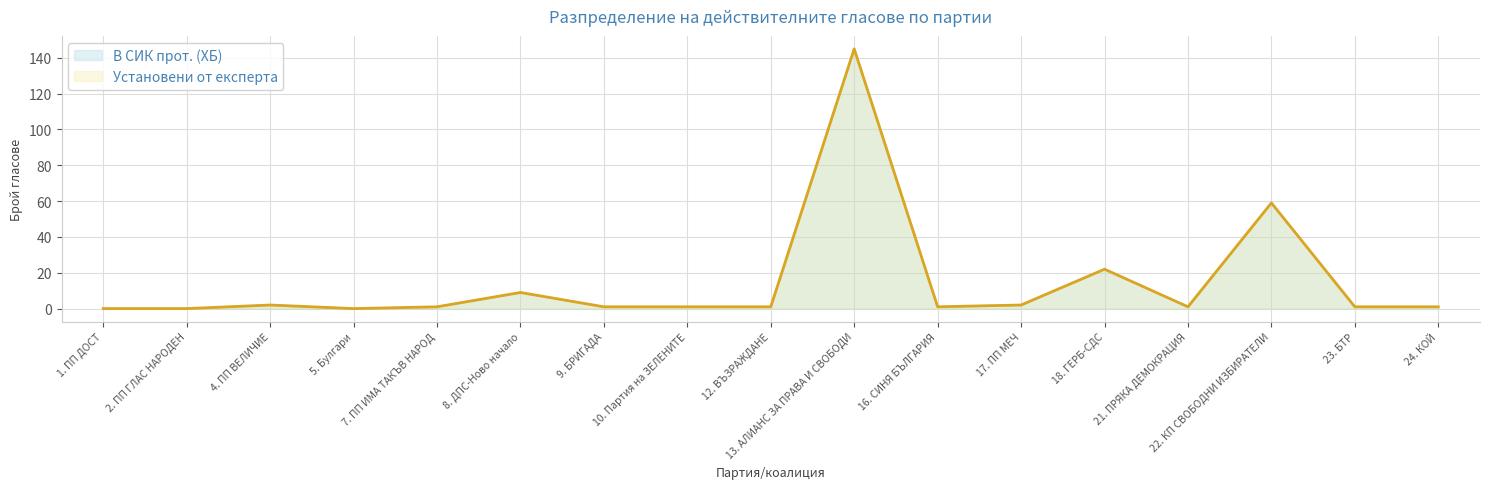

True or false: Установени от експерта and В СИК прот. (ХБ) intersect in this chart.

False